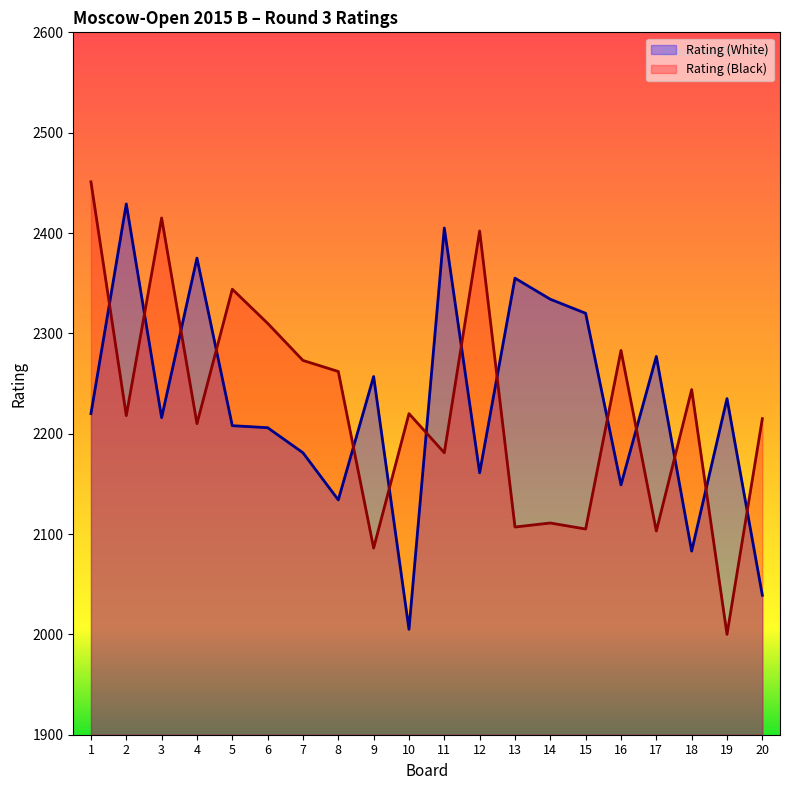

At which category does Rating (Black) reach its first local valley?

2